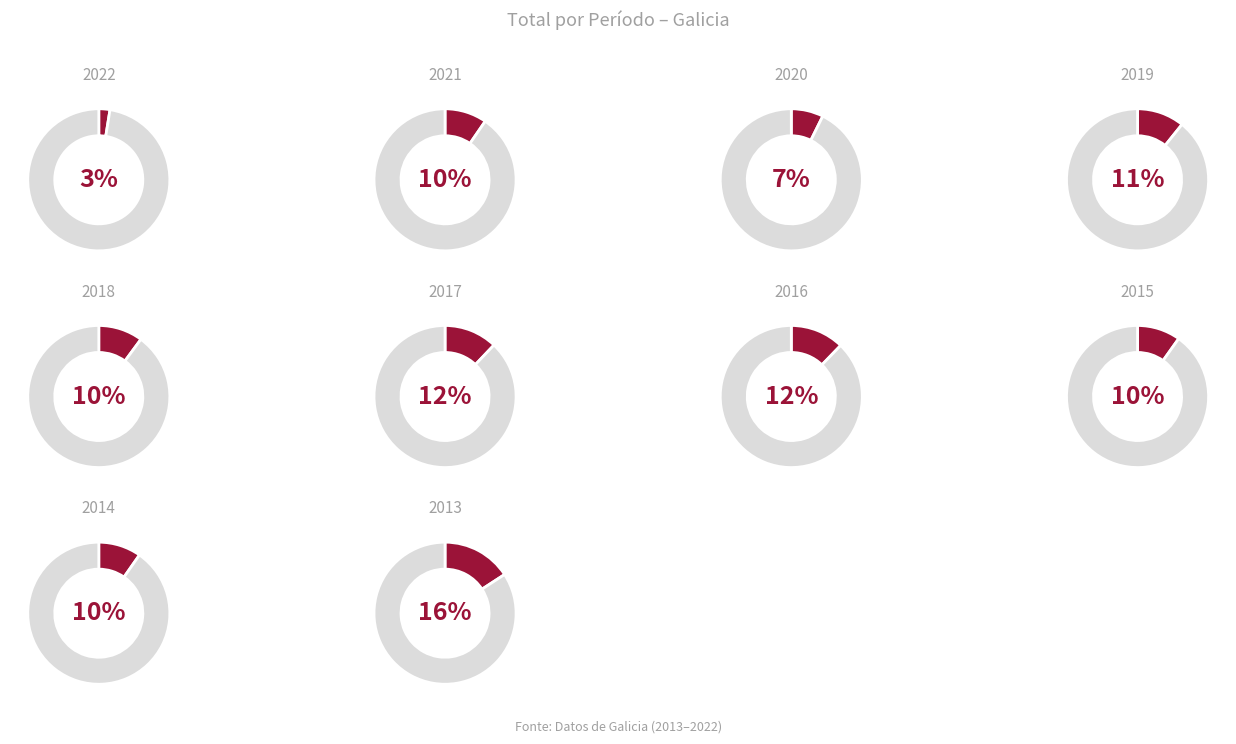

To the nearest percent, what portion does 2013 represent?

16%